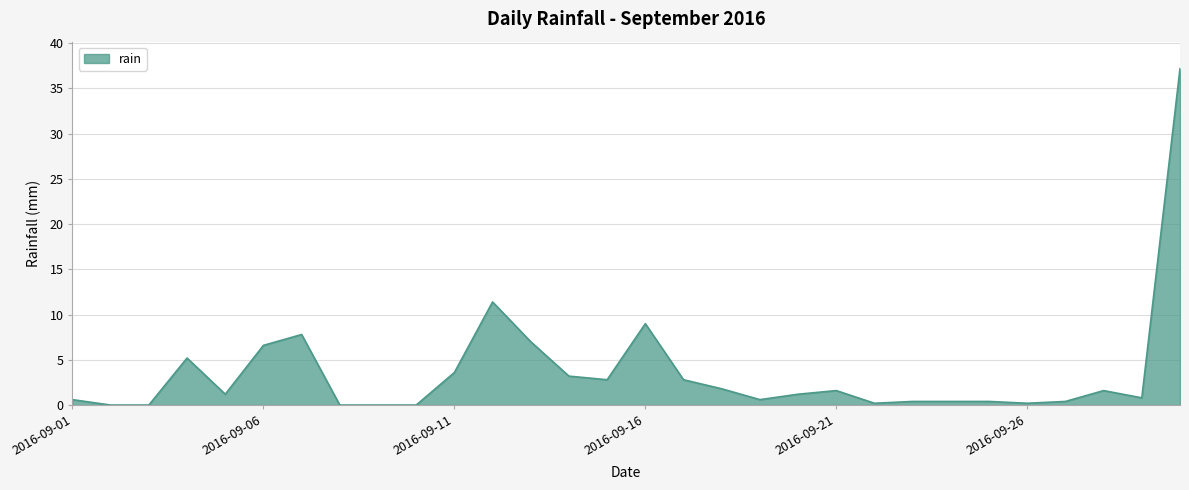

Does the chart display data point markers on the line(s)?

No